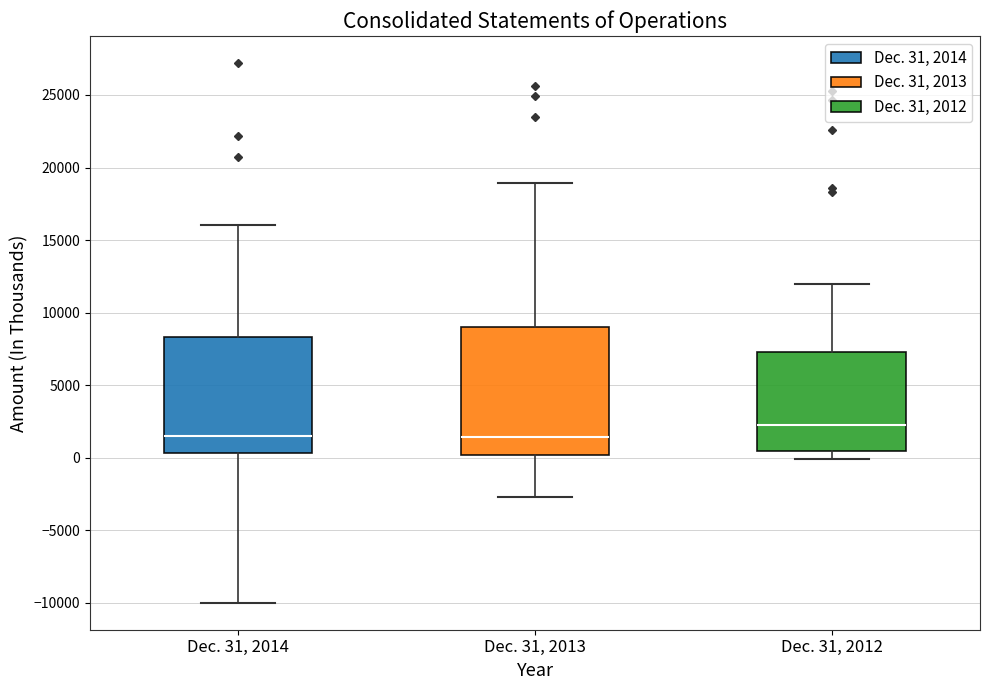

Reading left to right, read every box against the y-axis: the position of its median line, the range the box covers, and the ends of its whiskers. The values are not printed on the chart, so give them approximately, as read against the axis.

Dec. 31, 2014: median 1500, box 500 to 8500, whiskers -10000 to 16000
Dec. 31, 2013: median 1500, box 0 to 9000, whiskers -2500 to 19000
Dec. 31, 2012: median 2500, box 500 to 7500, whiskers 0 to 12000